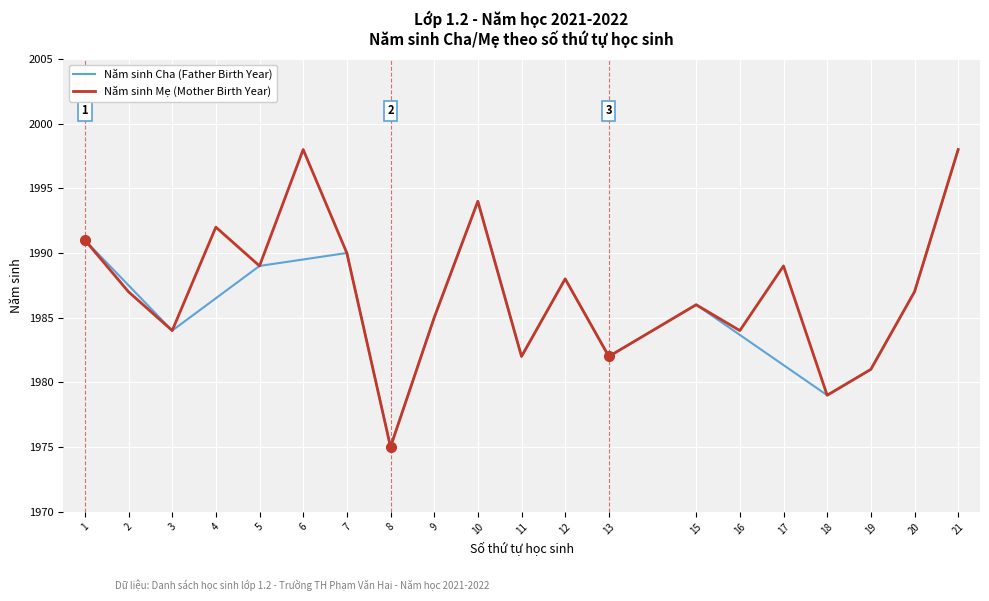

What is the highest value of the Năm sinh Cha (Father Birth Year) series?

1998